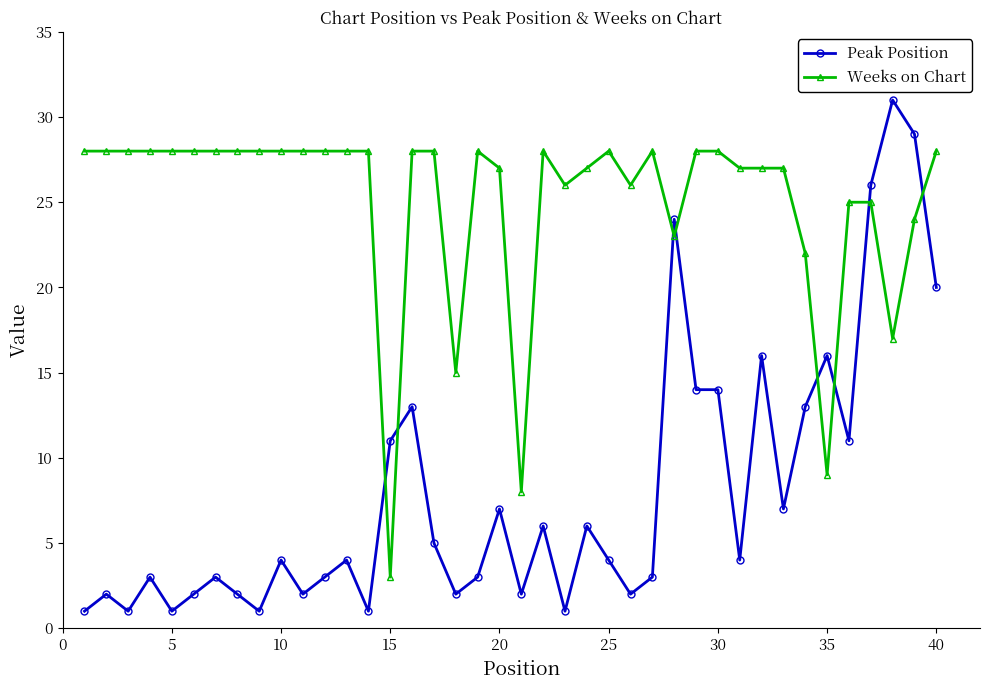

True or false: Peak Position and Weeks on Chart intersect in this chart.

True